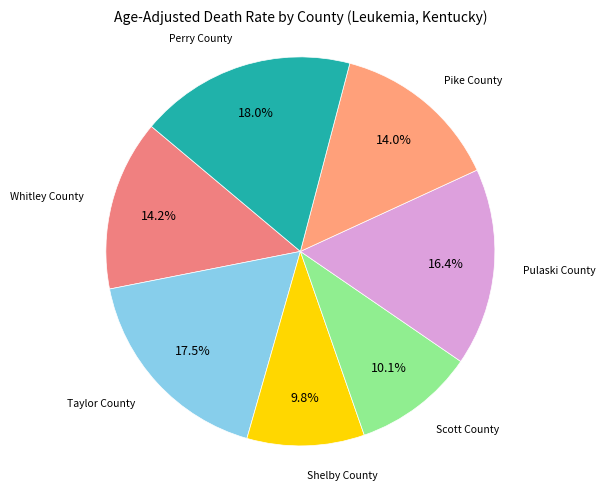

True or false: Pike County accounts for 14% of the total.

True